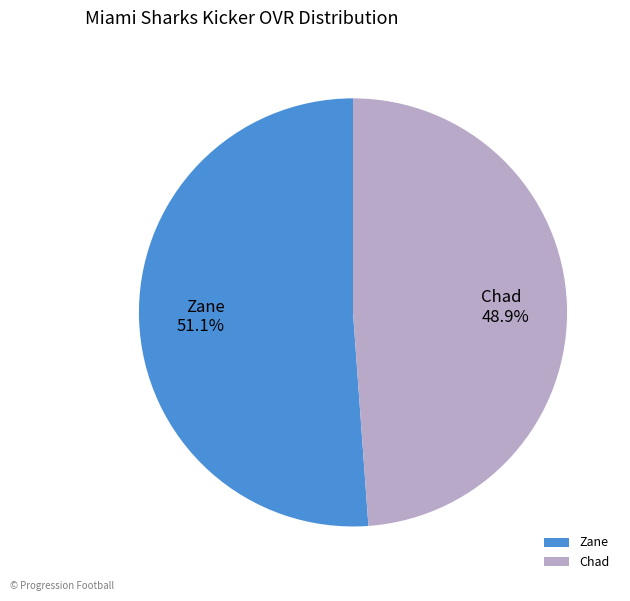

Is there a majority slice in this chart?

Yes